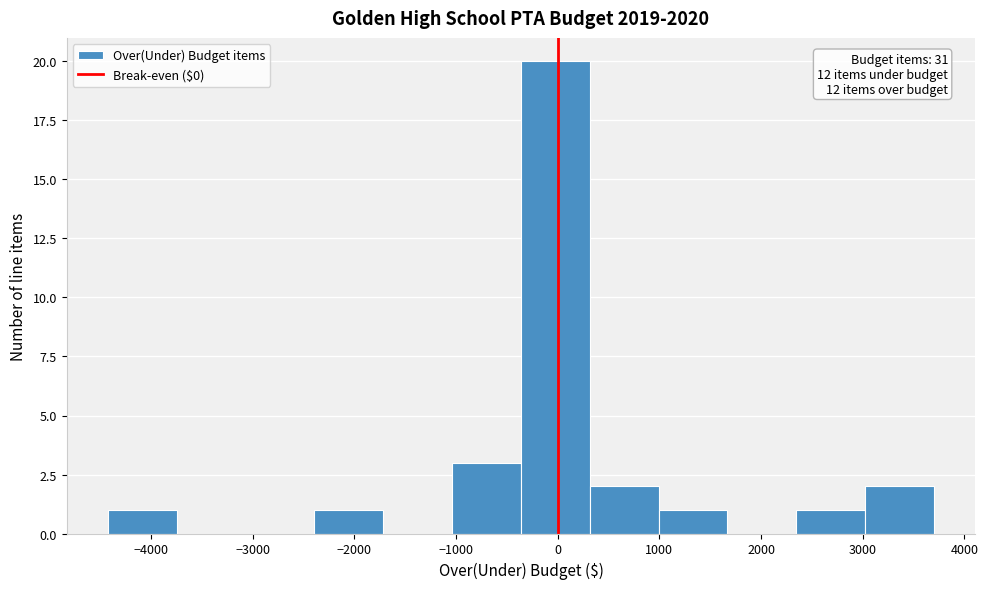

Over which range of the x-axis is the bar tallest?

-400 to 300